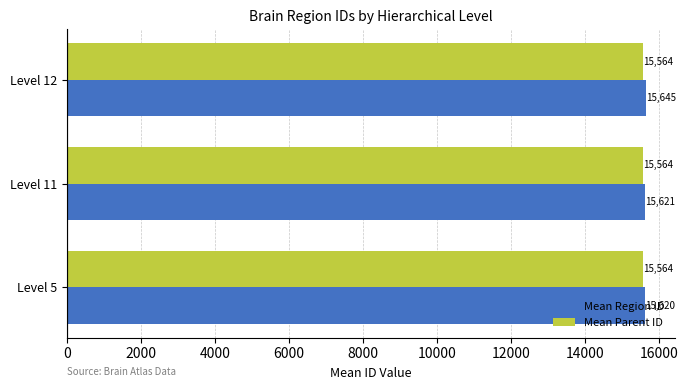

Which series has the largest range (max minus min)?

Mean Region ID